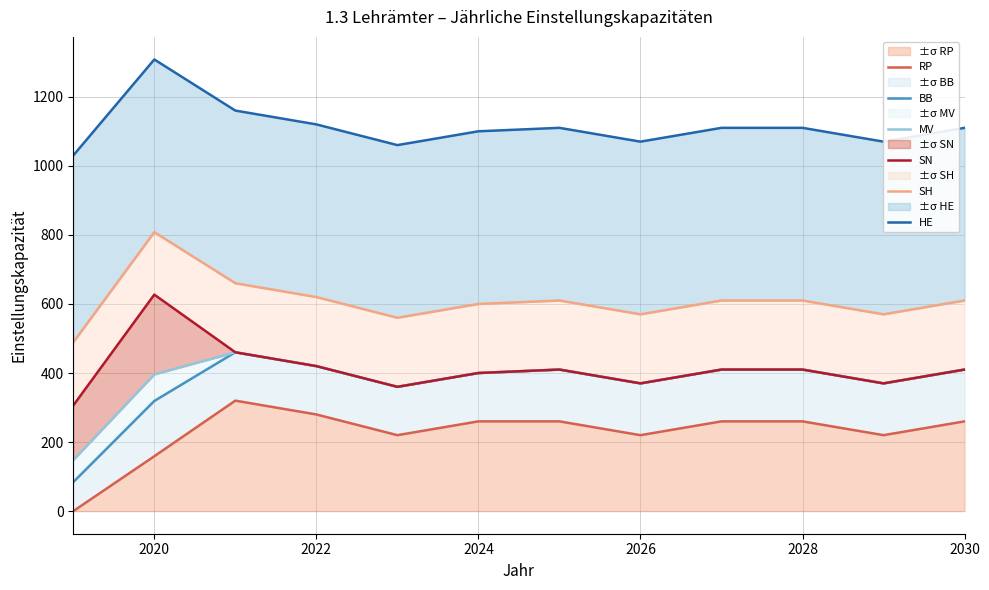

Is it true that ±σ RP equals 260 at 2028?

True